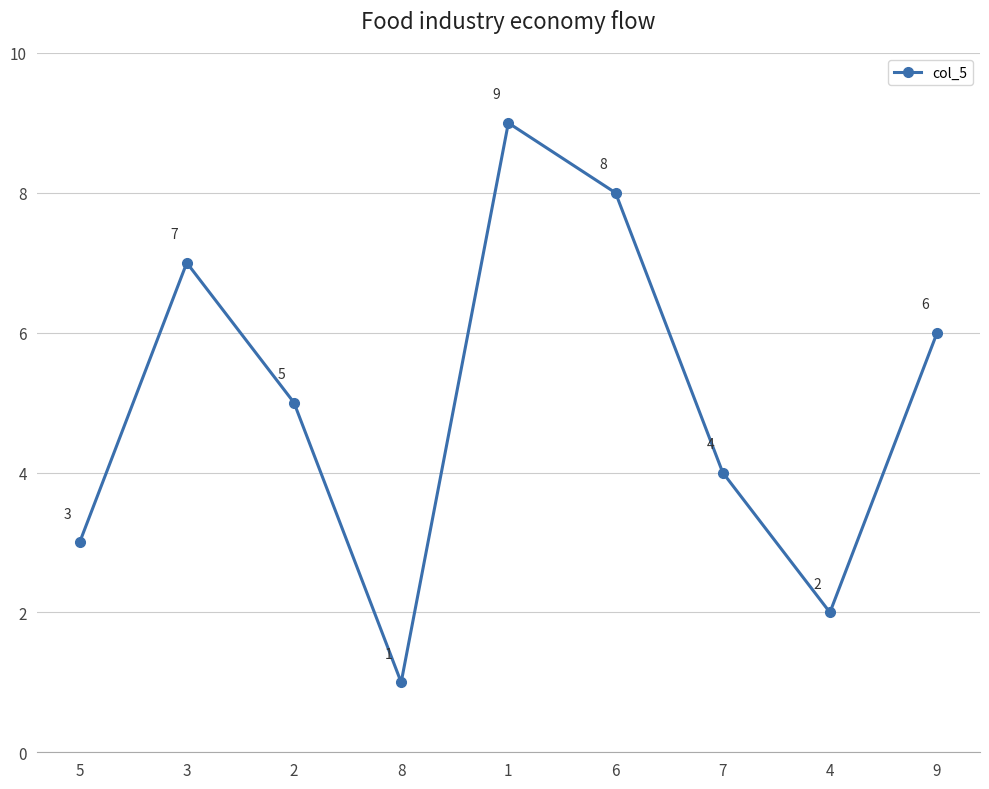

What is the value of the 8th point from the left?

2